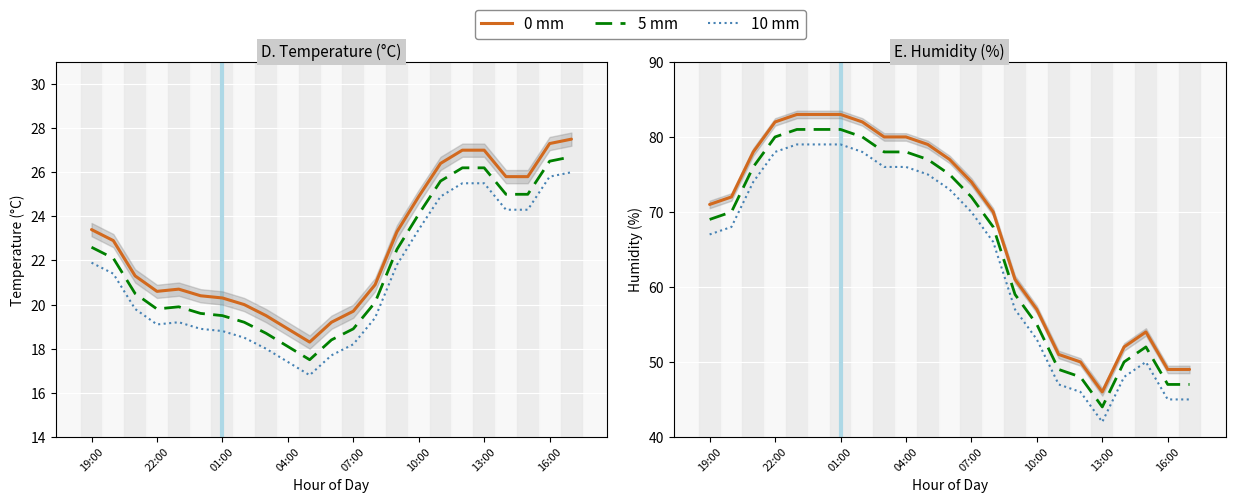

In Temp -1.5°C, how many points are lower than both neighbors (excluding endpoints)?

2